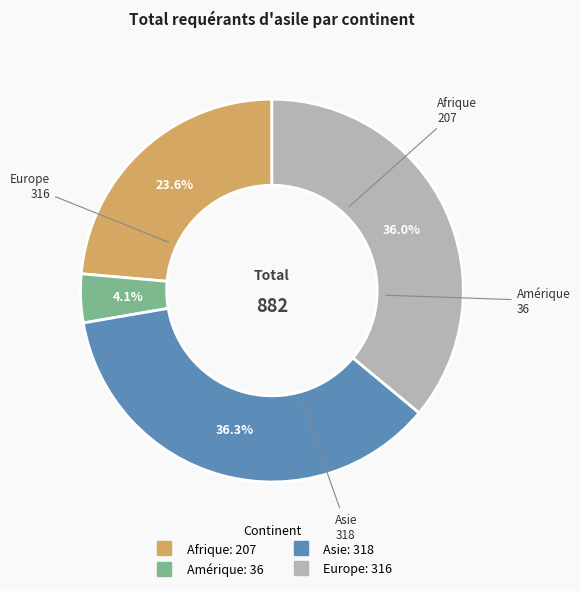

To the nearest percent, what is the difference between the largest and smallest slice percentages?

32%